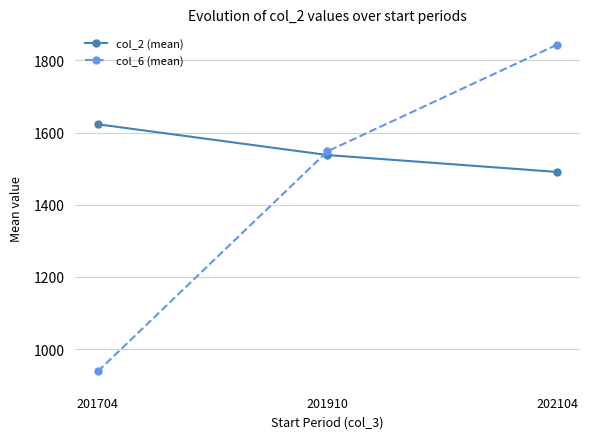

How many lines are shown in the chart?

2